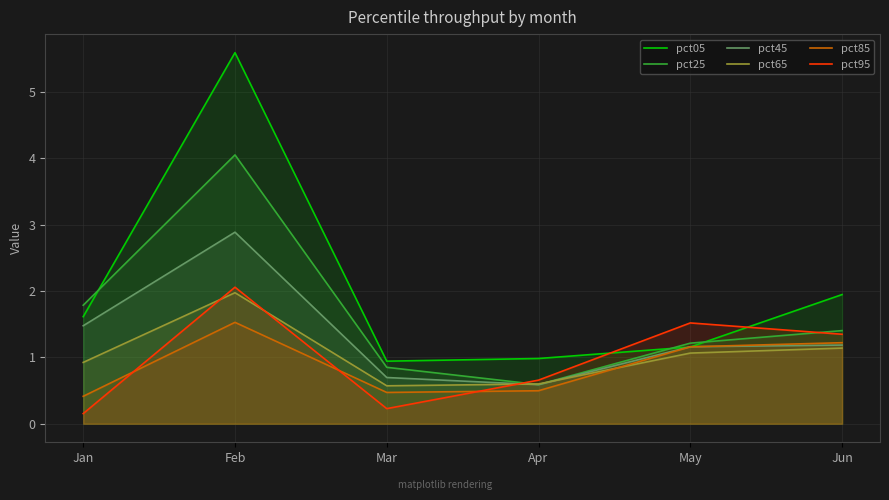

Which series has the widest spread of values?

pct05